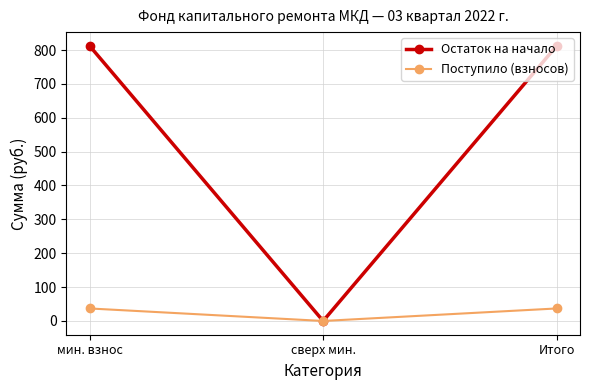

At Итого, list the series in order from smallest to largest.

Поступило (взносов), Остаток на начало